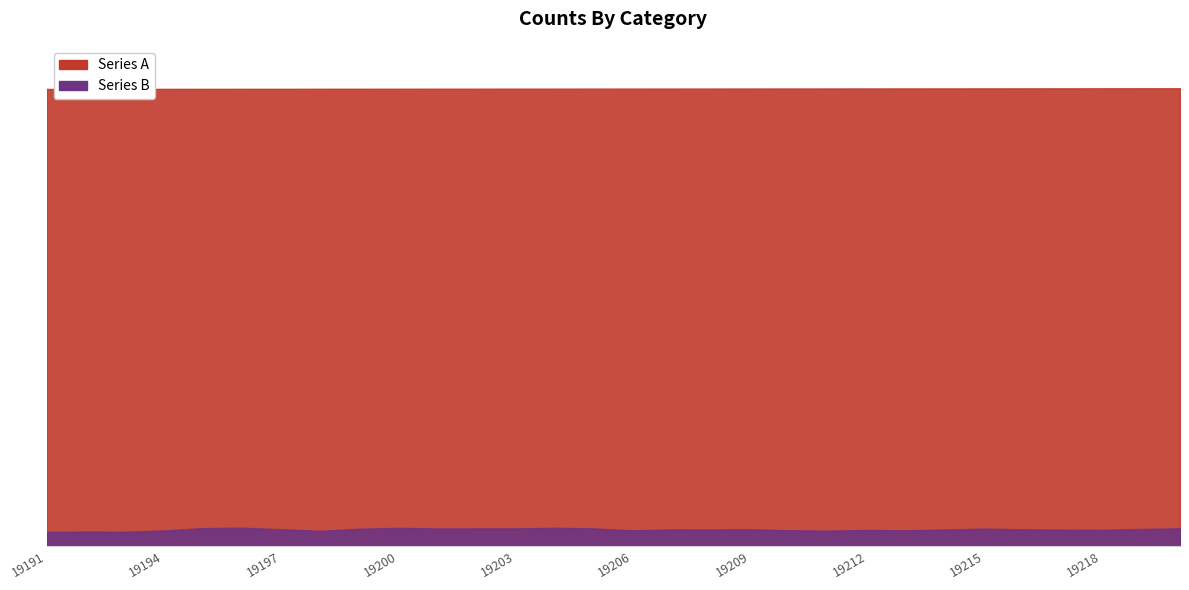

Does the chart display data point markers on the line(s)?

No